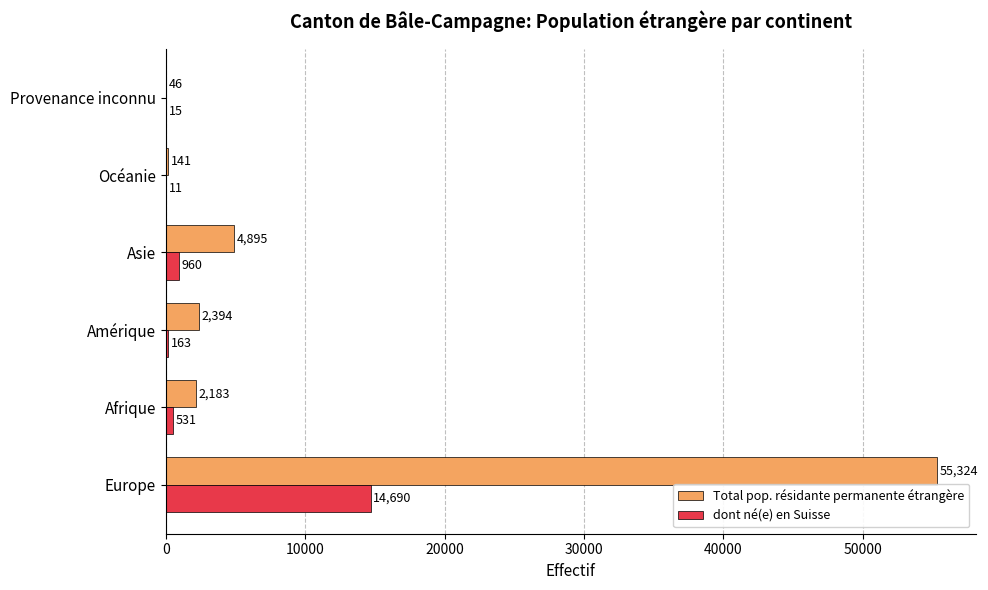

Is the value of dont né(e) en Suisse at Amérique greater than the value of Total pop. résidante permanente étrangère at Océanie?

Yes